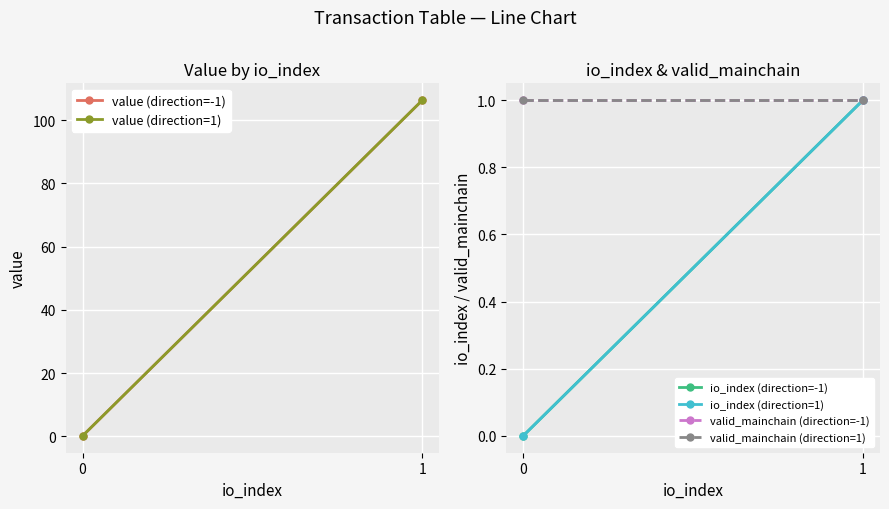

The value of value (direction=1) at 1 is 47.4. True or false?

False